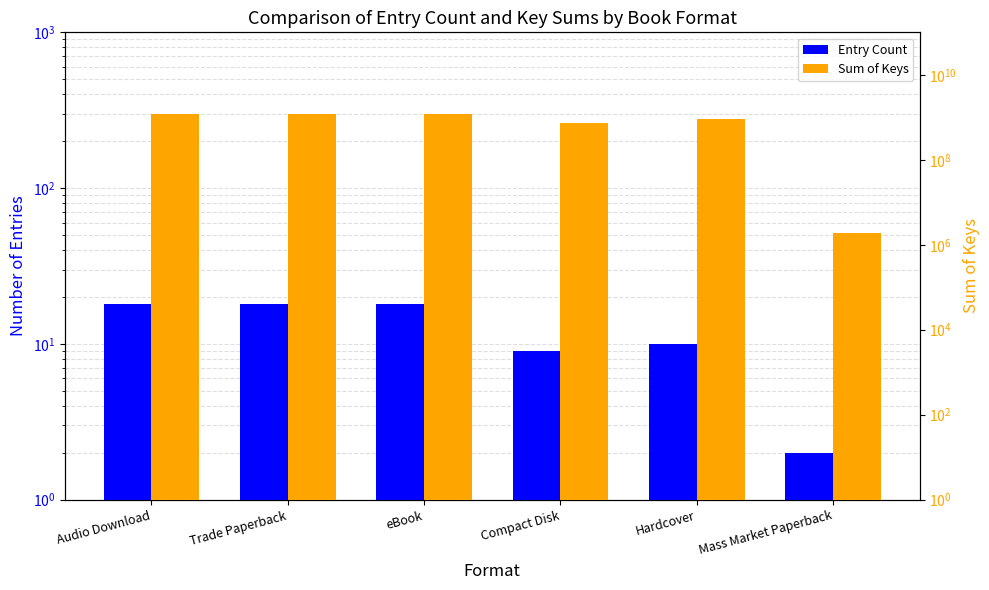

What is the sum of all Sum of Keys values?

5214601973